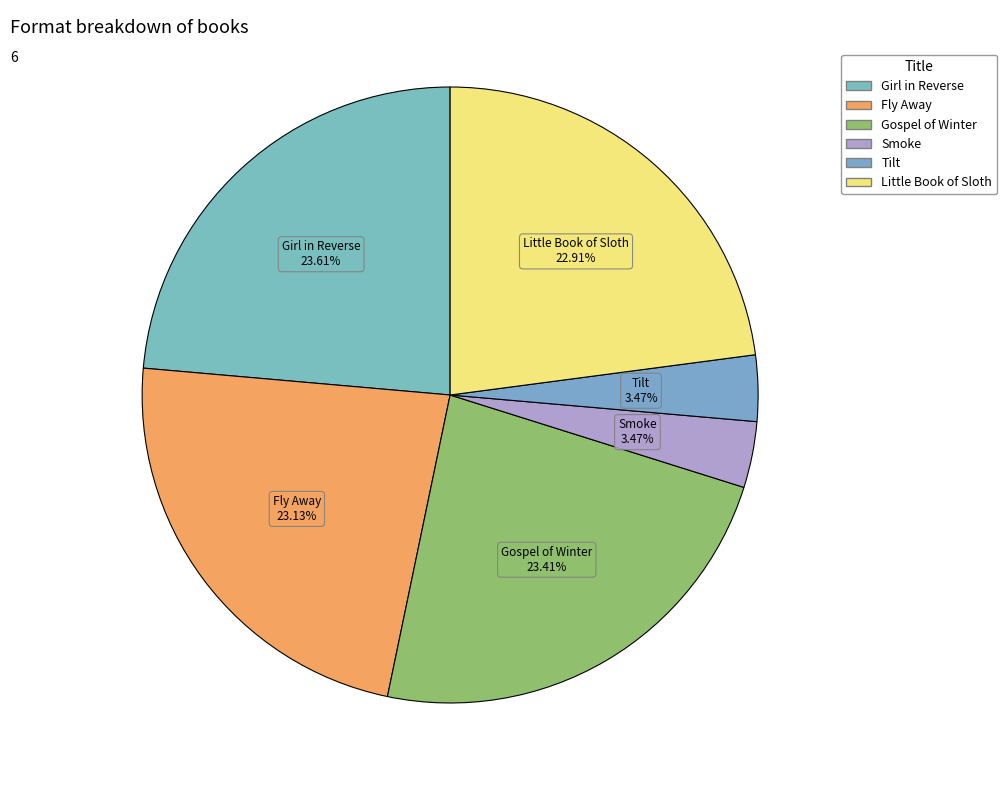

Is there a majority slice in this chart?

No